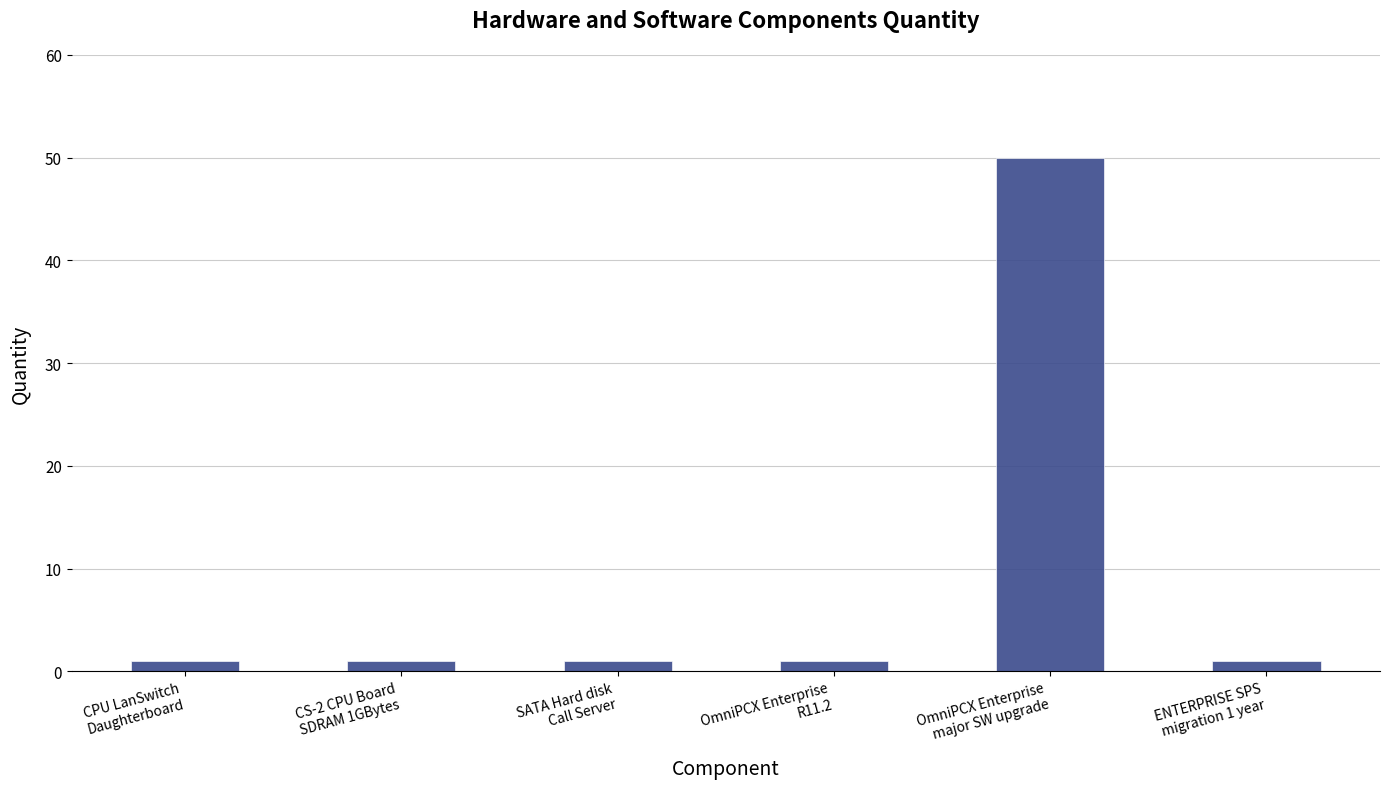

What is the label of the 3rd bar from the right?

OmniPCX Enterprise
R11.2